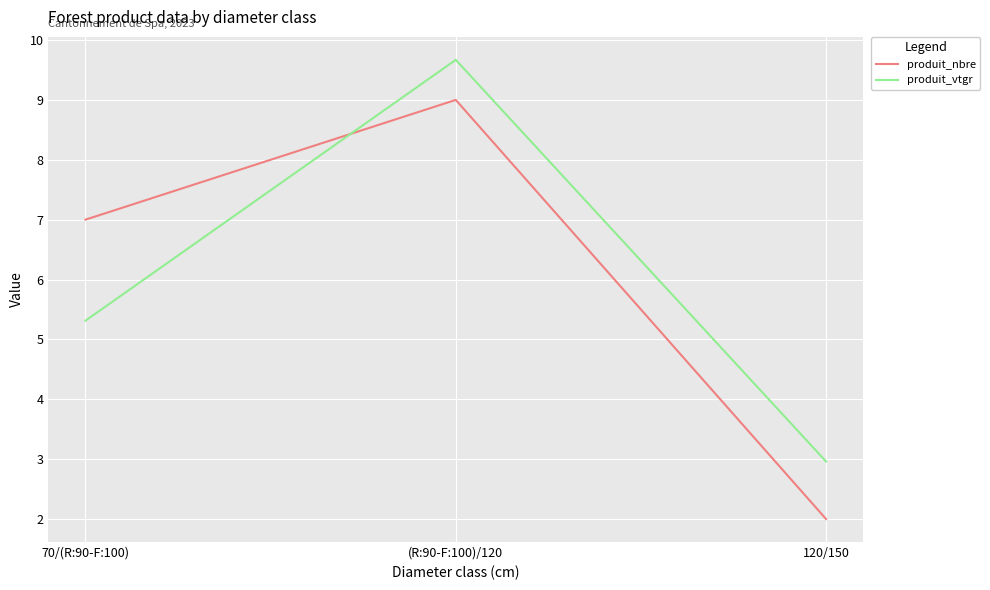

Reading left to right, what are all the values shown in this chart?

produit_nbre: 70/(R:90-F:100)=7.0	(R:90-F:100)/120=9.0	120/150=2.0
produit_vtgr: 70/(R:90-F:100)=5.3	(R:90-F:100)/120=9.7	120/150=3.0